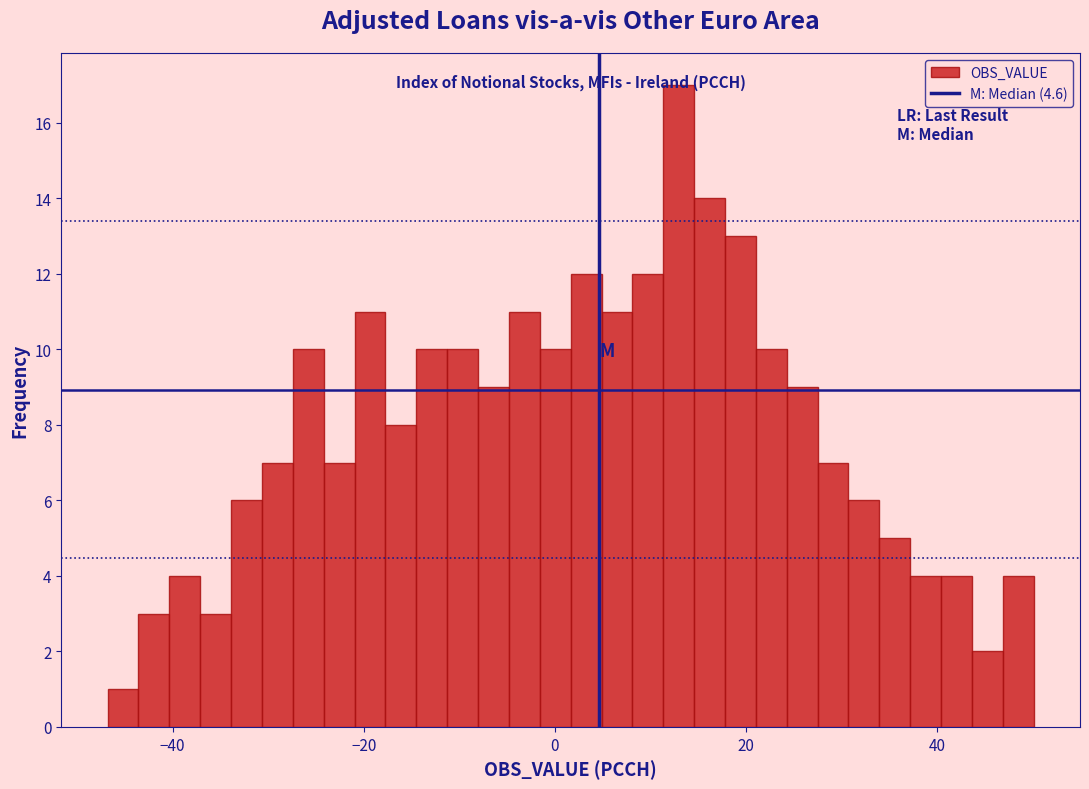

Read against the x-axis, roughly where is the centre of the tallest bar?

12